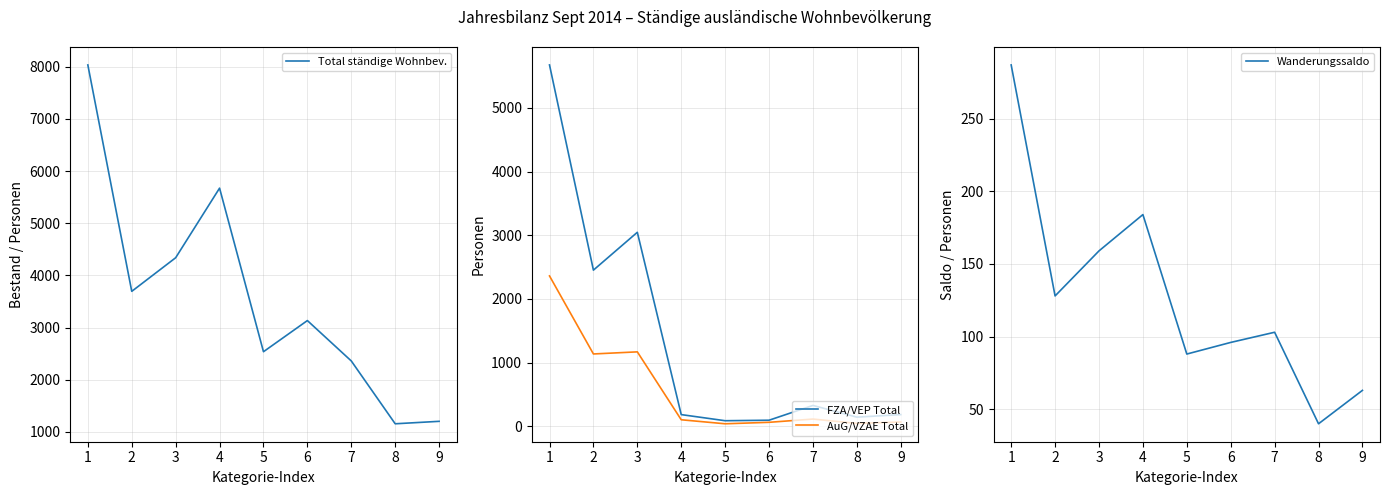

What is the spread (max minus min) of values at 8?

1117